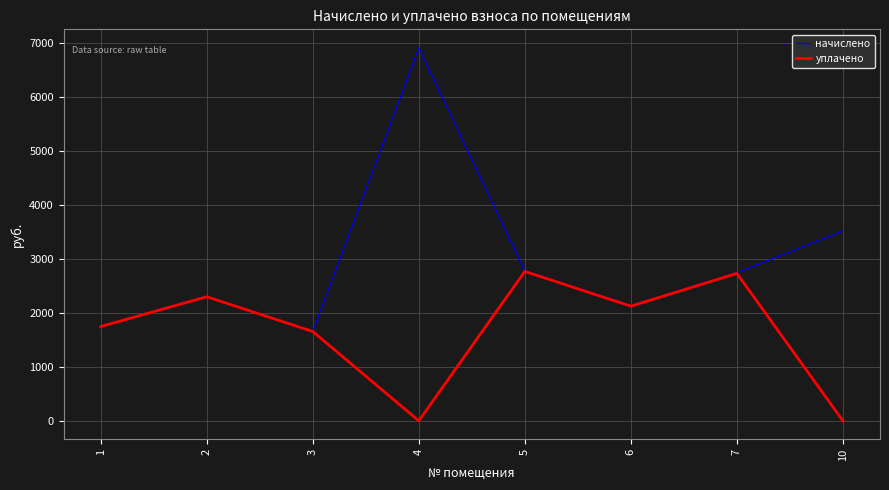

The value of начислено at 1 is 884.5. True or false?

False